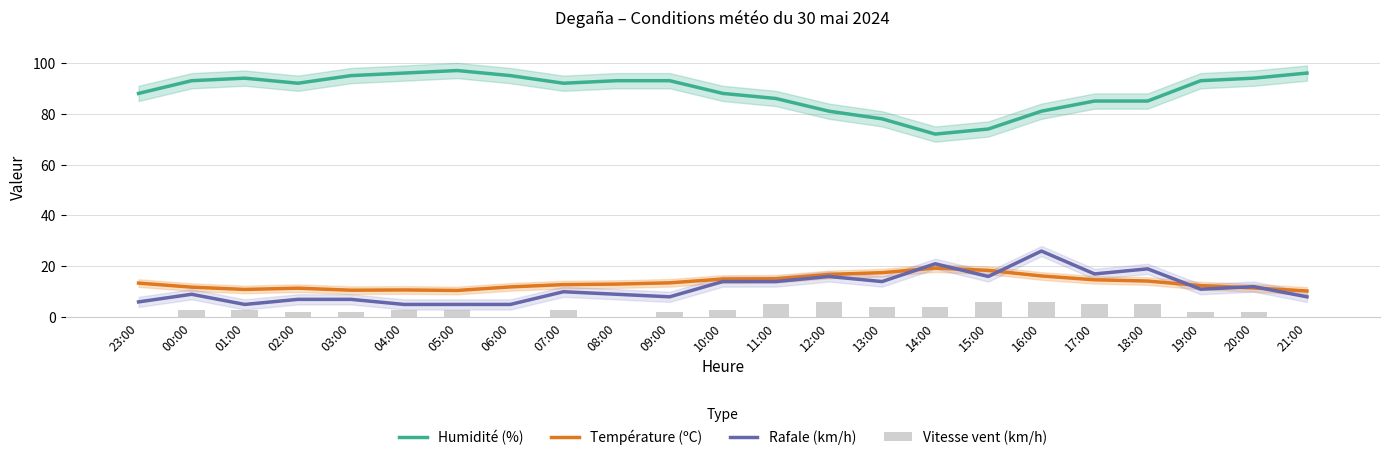

Rank the series by their maximum value, from highest to lowest.

Humidité (%), Rafale (km/h), Température (ºC), Vitesse vent (km/h)